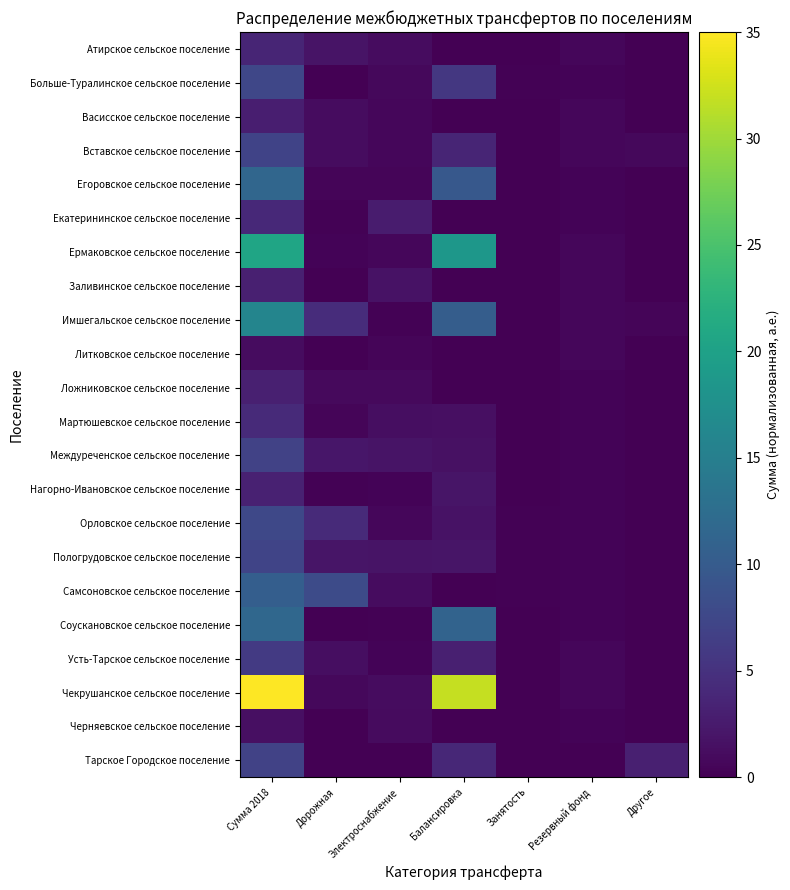

Which label corresponds to the smallest value in the chart?

Балансировка